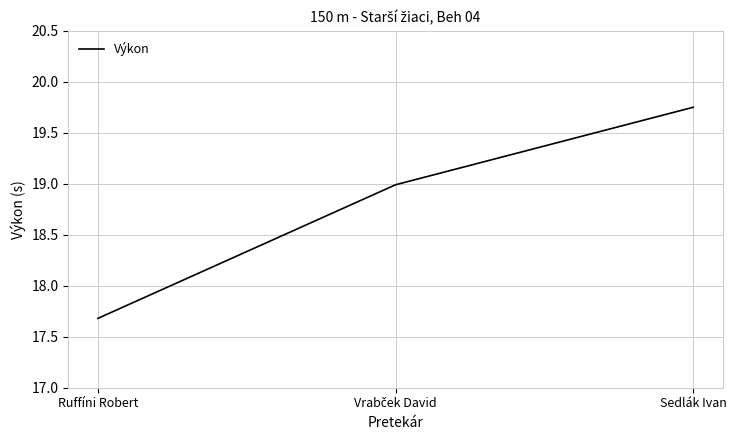

Which has a higher value, Sedlák Ivan or Ruffíni Robert?

Sedlák Ivan